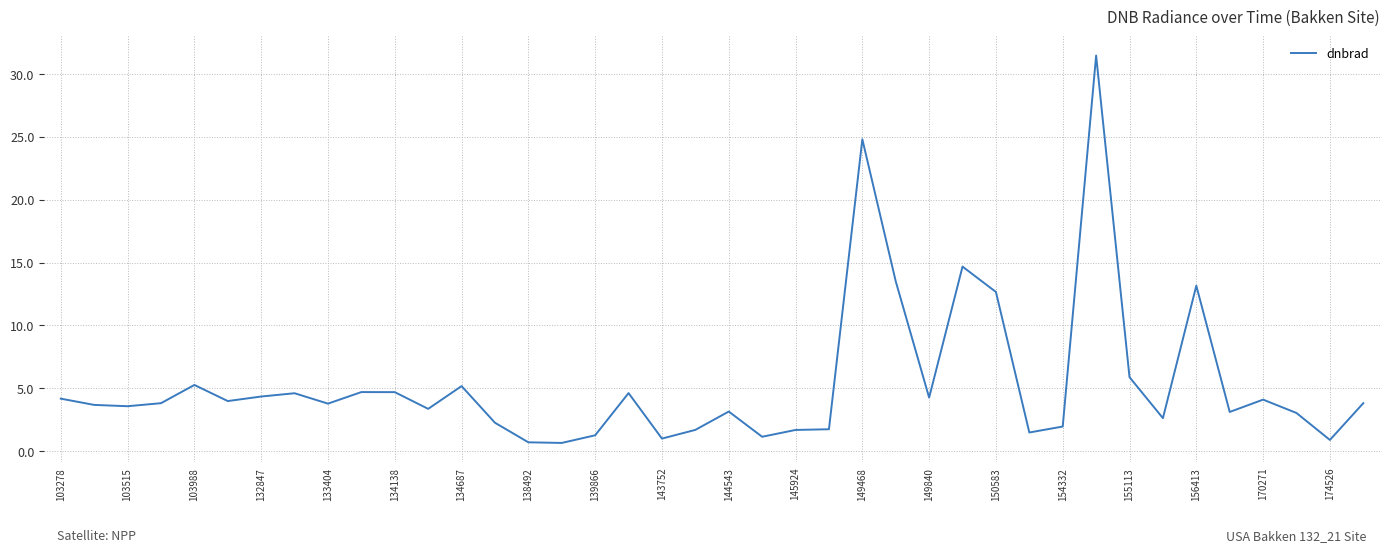

What is the difference between the maximum and minimum values?

30.8